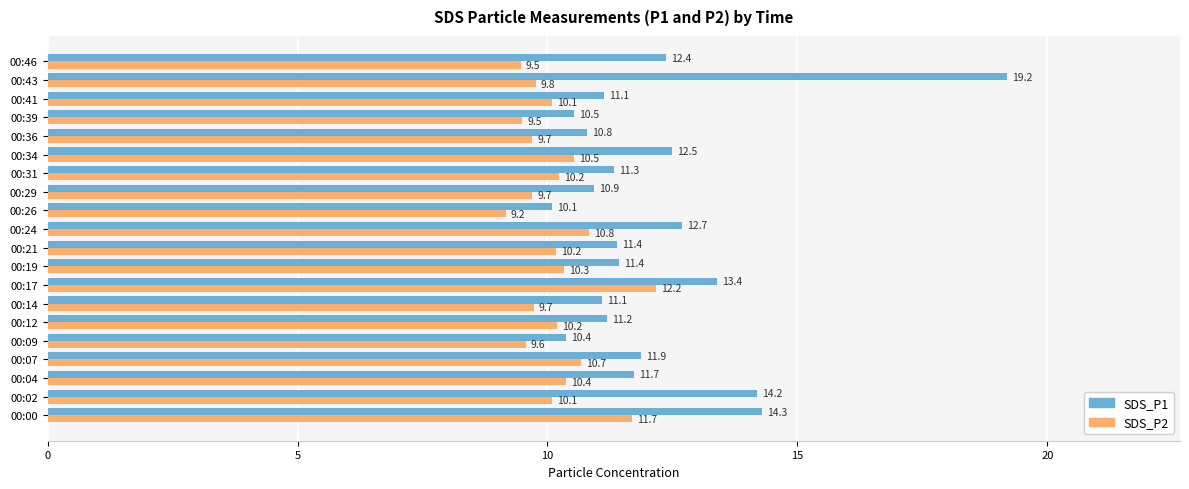

What is the sum of all SDS_P1 values?

242.6